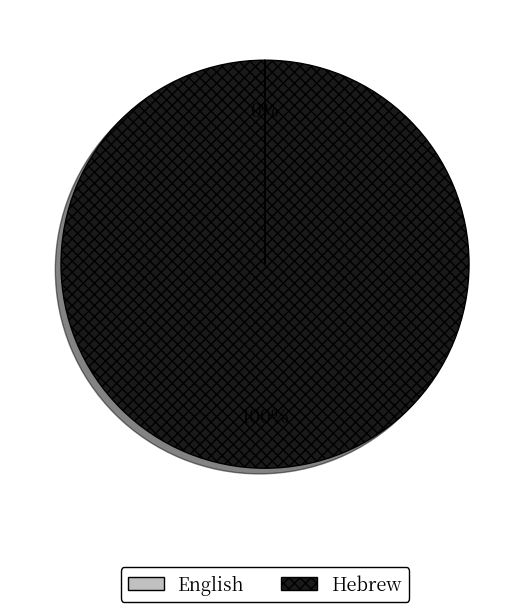

The Hebrew slice represents 100% of the pie. True or false?

True